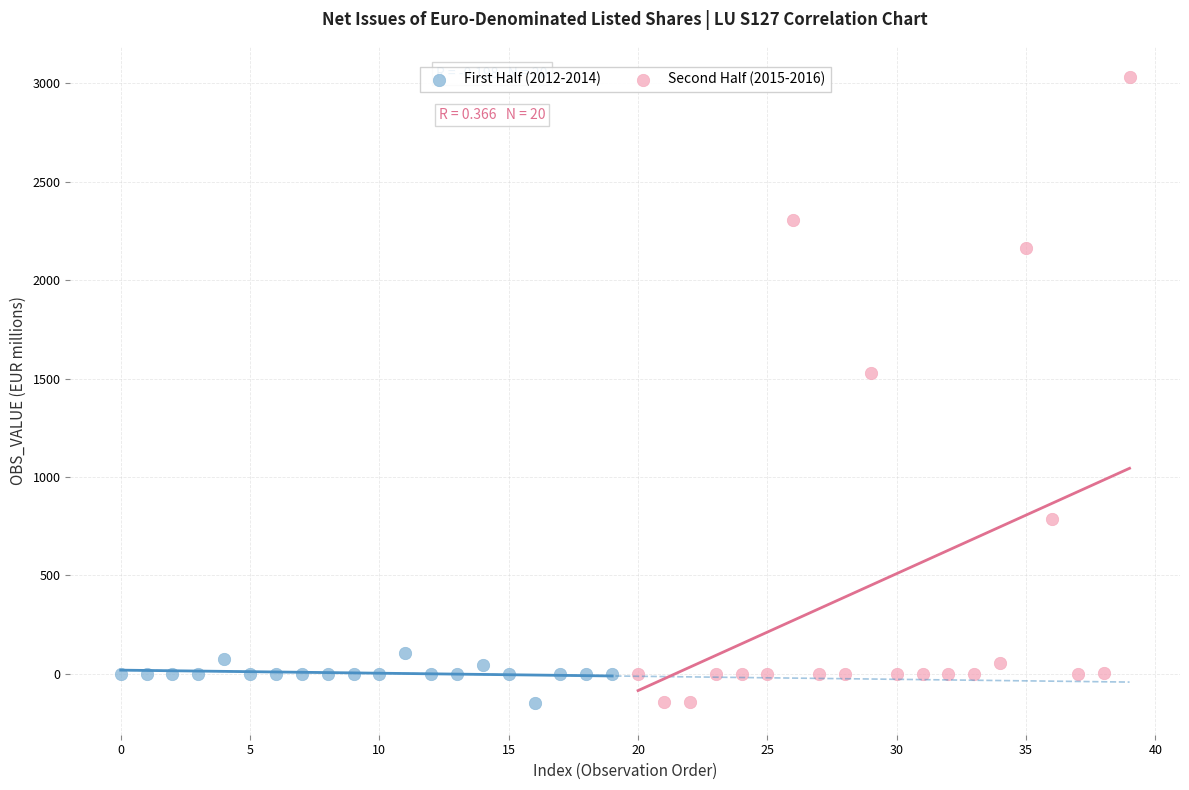

Which series contains the highest Y value?

Second Half (2015-2016)